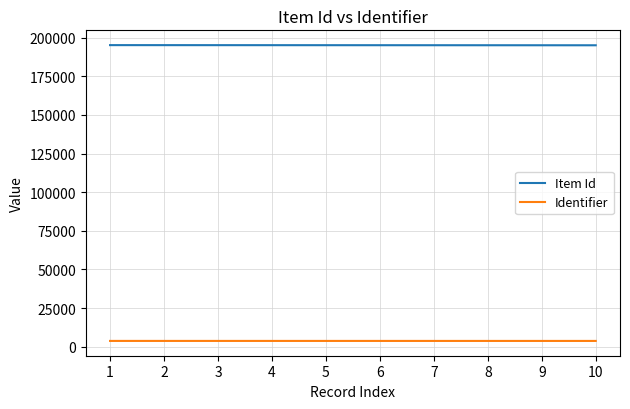

True or false: Identifier and Item Id intersect in this chart.

False